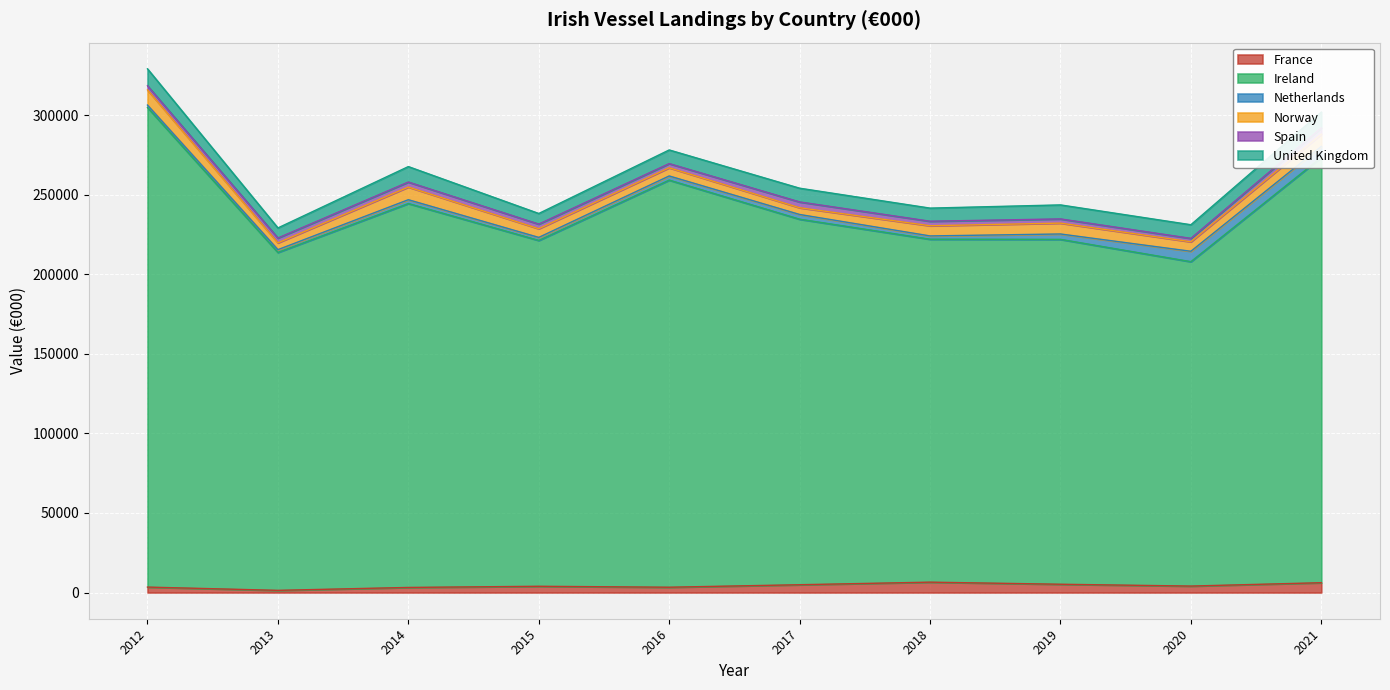

How many categories are shown in the chart?

10